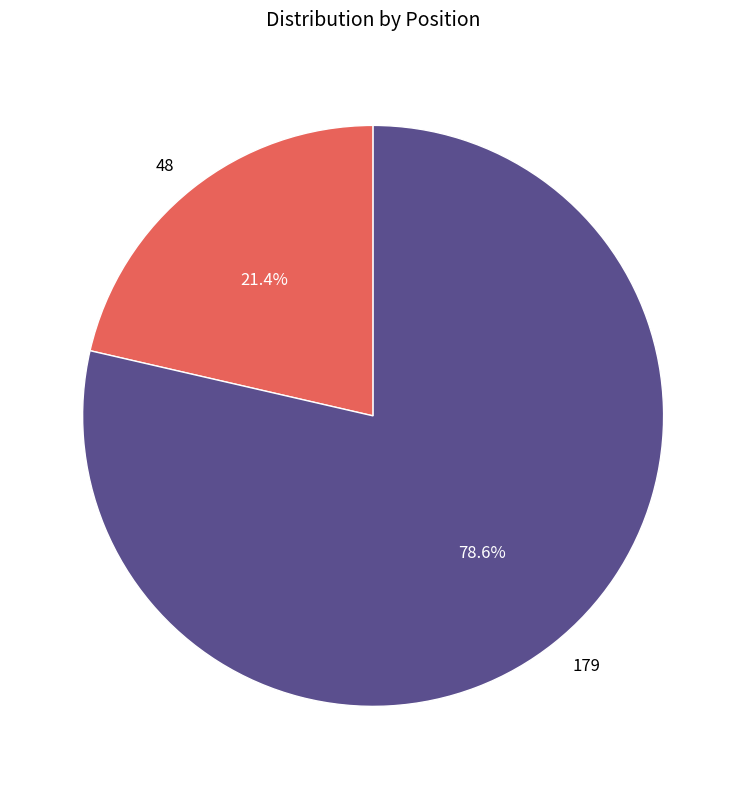

To the nearest percent, what is the difference between the largest and smallest slice percentages?

57%